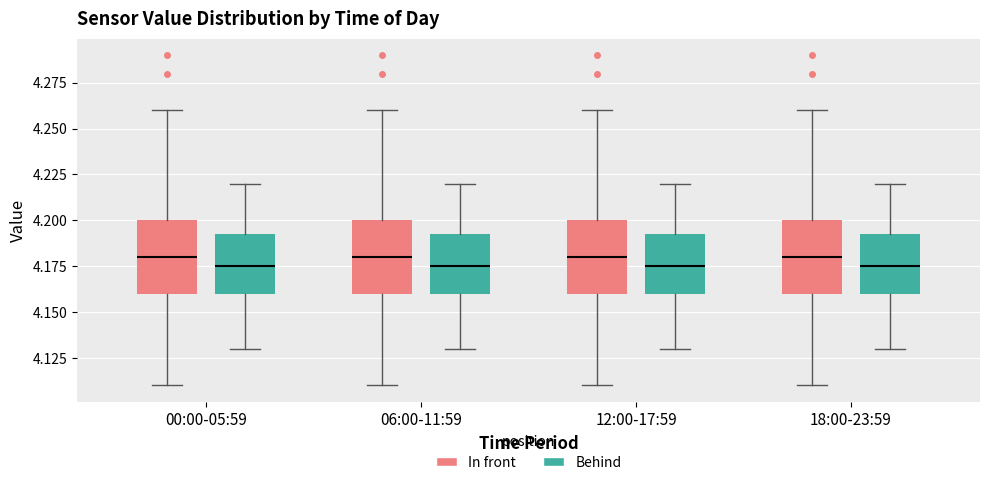

Where is the upper edge of the box for 18:00-23:59 (In front) on the y-axis? The values are not printed on the chart, so give them approximately, as read against the axis.

4.200